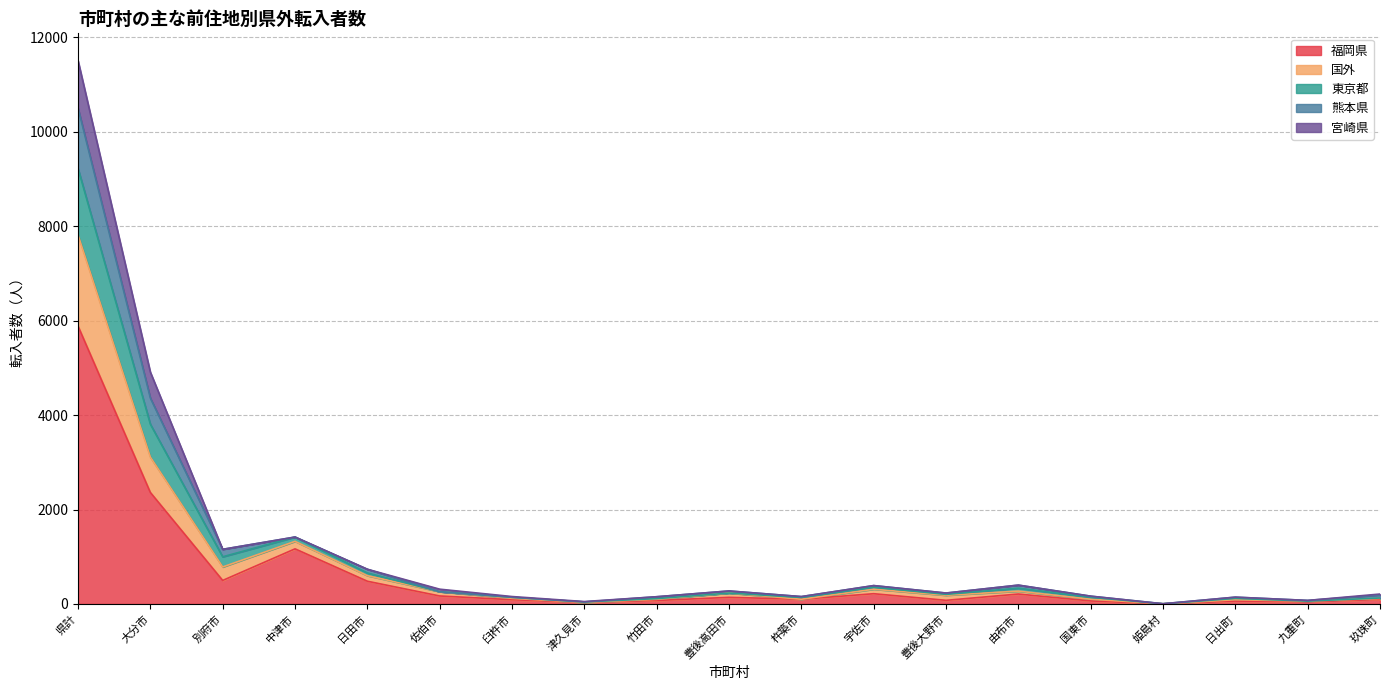

At which category is the sum across all series the highest?

県計